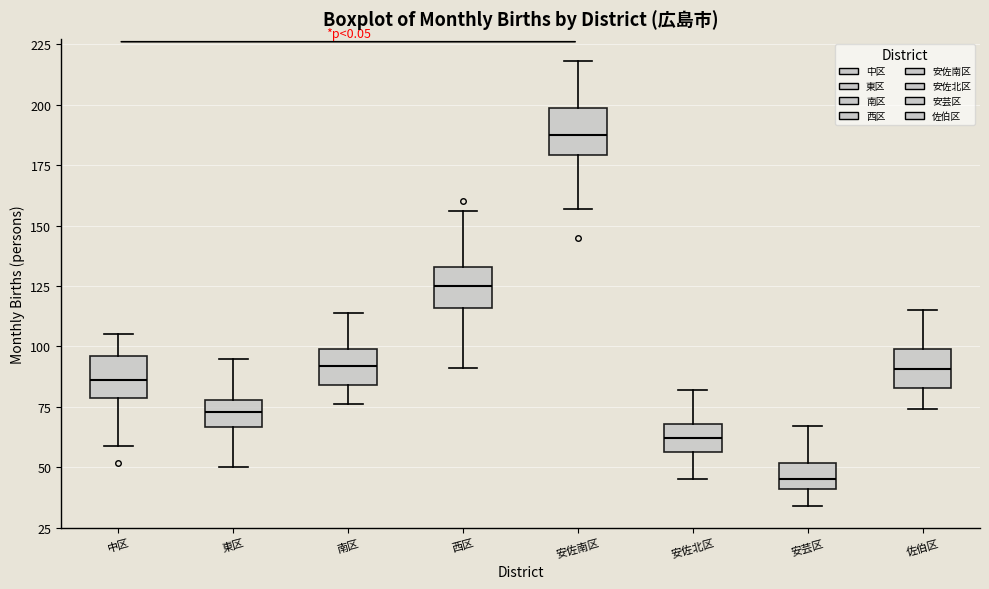

Which box's median line is the lowest?

安芸区